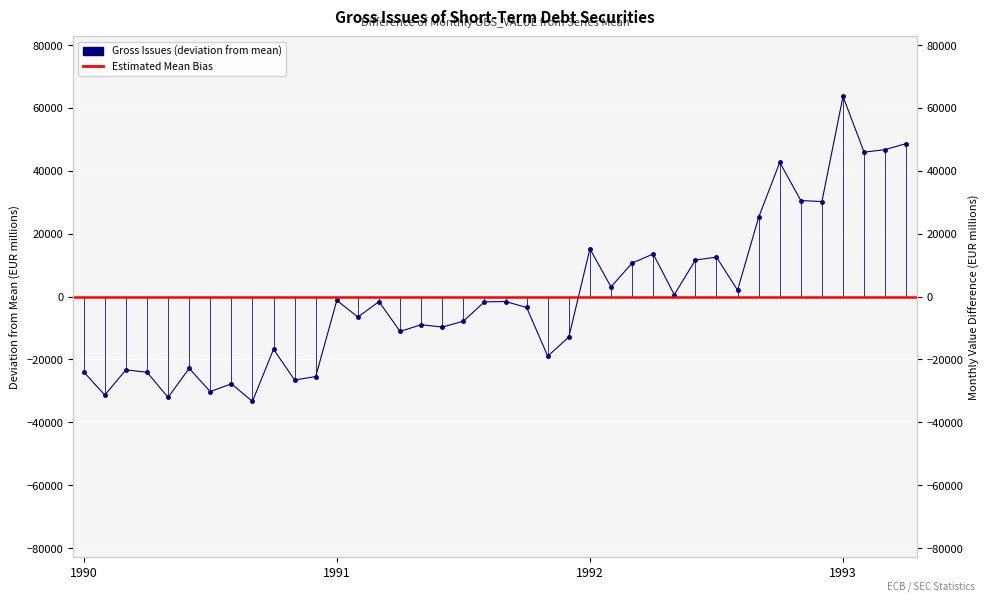

True or false: the data shows -33577.5 at 1990-03.

False